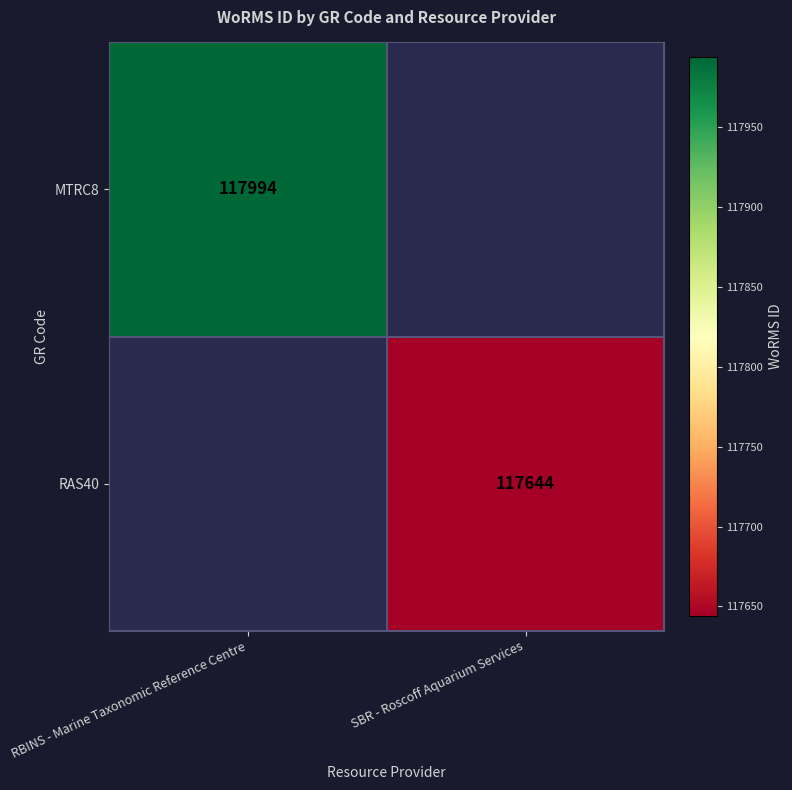

At how many categories does at least one series exceed 117748?

1